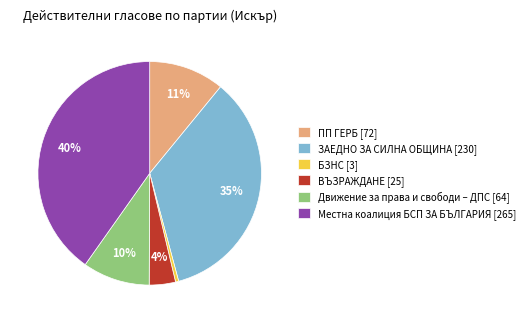

Is it true that Движение за права и свободи – ДПС [64] is 10% of the pie?

True